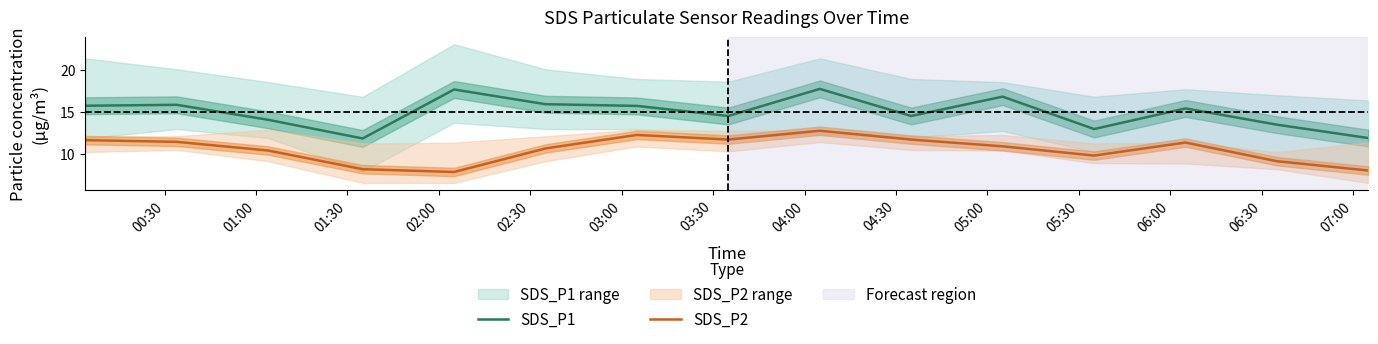

True or false: SDS_P2 and SDS_P1 intersect in this chart.

False